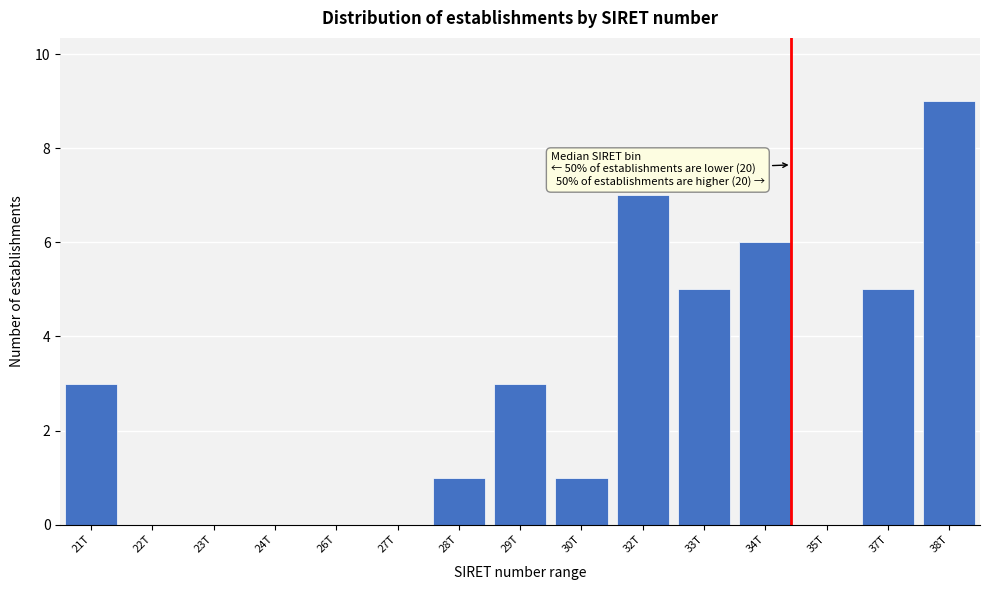

Reading left to right, list all the values displayed in this chart.

21T=3	22T=0	23T=0	24T=0	26T=0	27T=0	28T=1	29T=3	30T=1	32T=7	33T=5	34T=6	35T=0	37T=5	38T=9